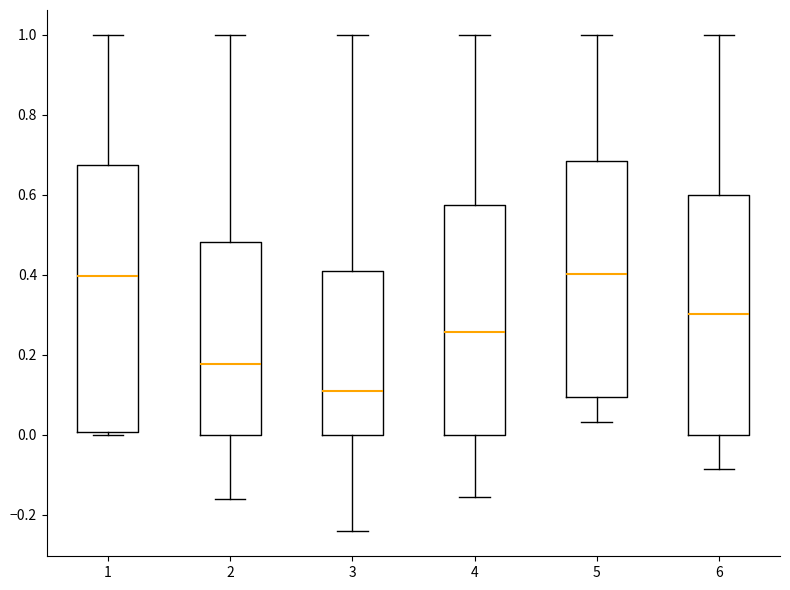

Comparing the boxes themselves (not the whiskers), which one is the tallest?

1